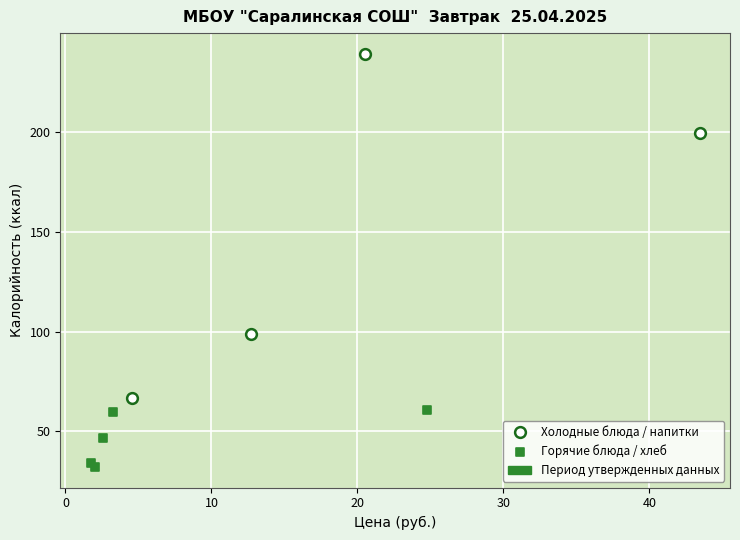

Which series has the widest spread of Y values?

Холодные блюда / напитки